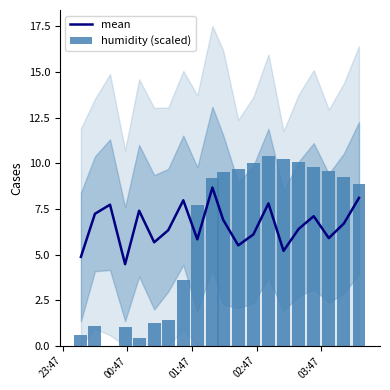

What is the maximum value for mean?

8.7